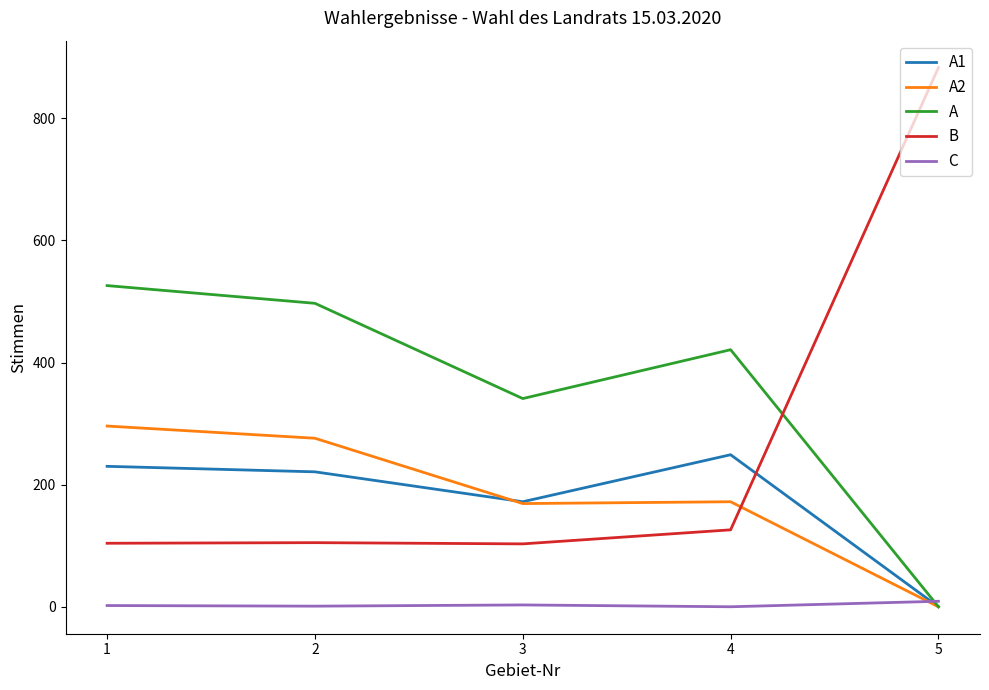

What is the greatest value displayed?

883